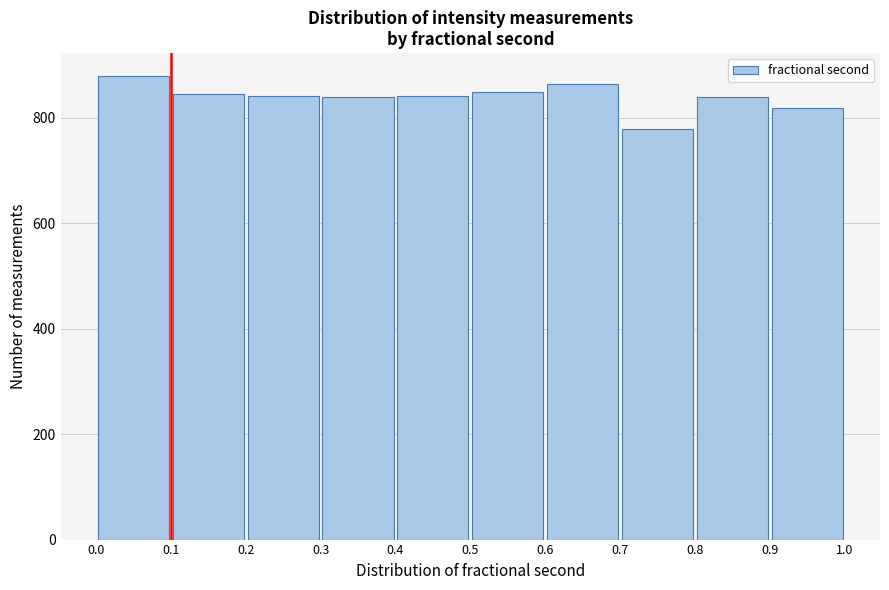

Reading left to right, list every bar in this chart as the range it spans on the x-axis followed by its height. The values are not printed on the chart, so give them approximately, as read against the axis.

0.0 to 0.1: 880
0.1 to 0.2: 840
0.2 to 0.3: 840
0.3 to 0.4: 840
0.4 to 0.5: 840
0.5 to 0.6: 860
0.6 to 0.7: 860
0.7 to 0.8: 780
0.8 to 0.9: 840
0.9 to 1.0: 820